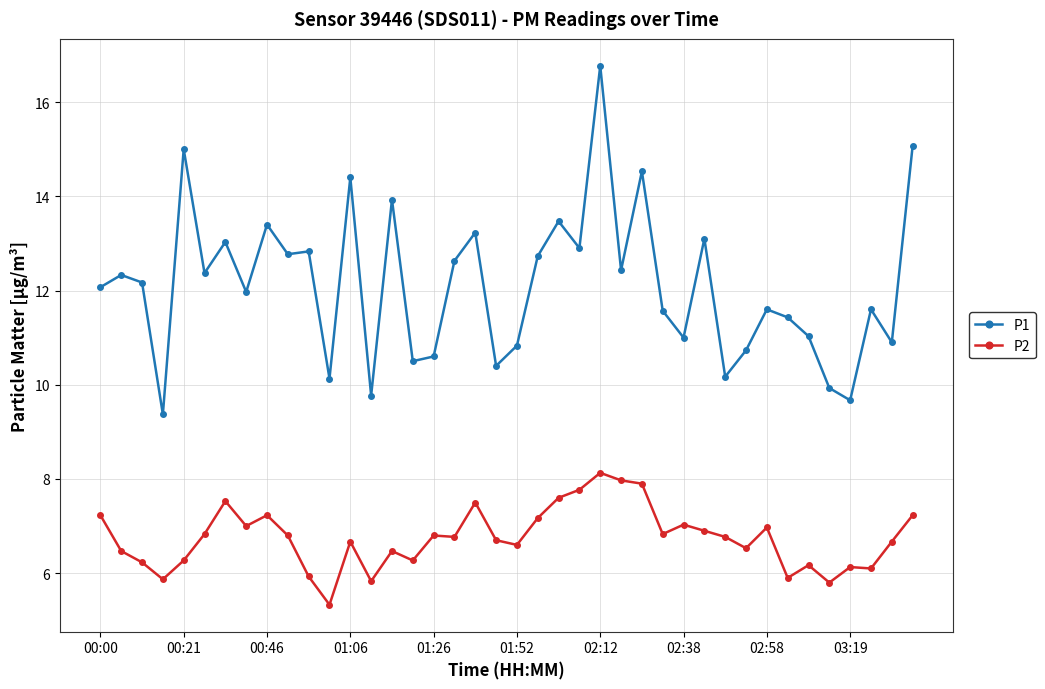

What is the value of the P1 point at the 36th from the left?

9.9